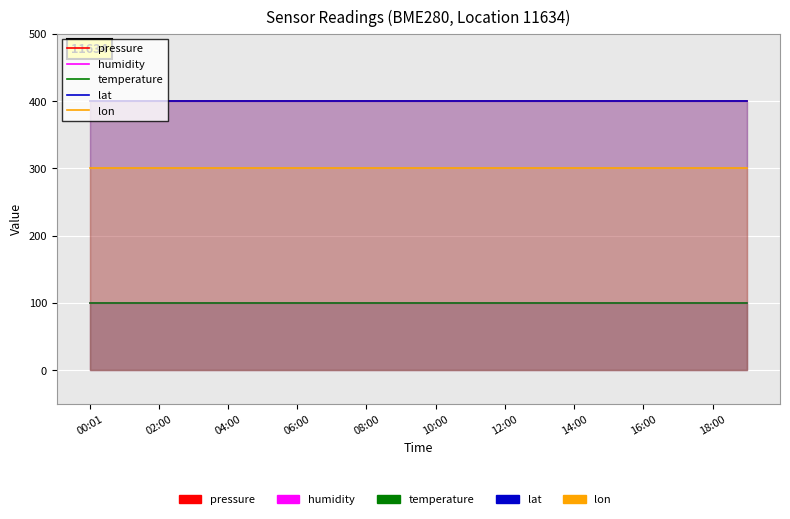

True or false: pressure and humidity intersect in this chart.

False